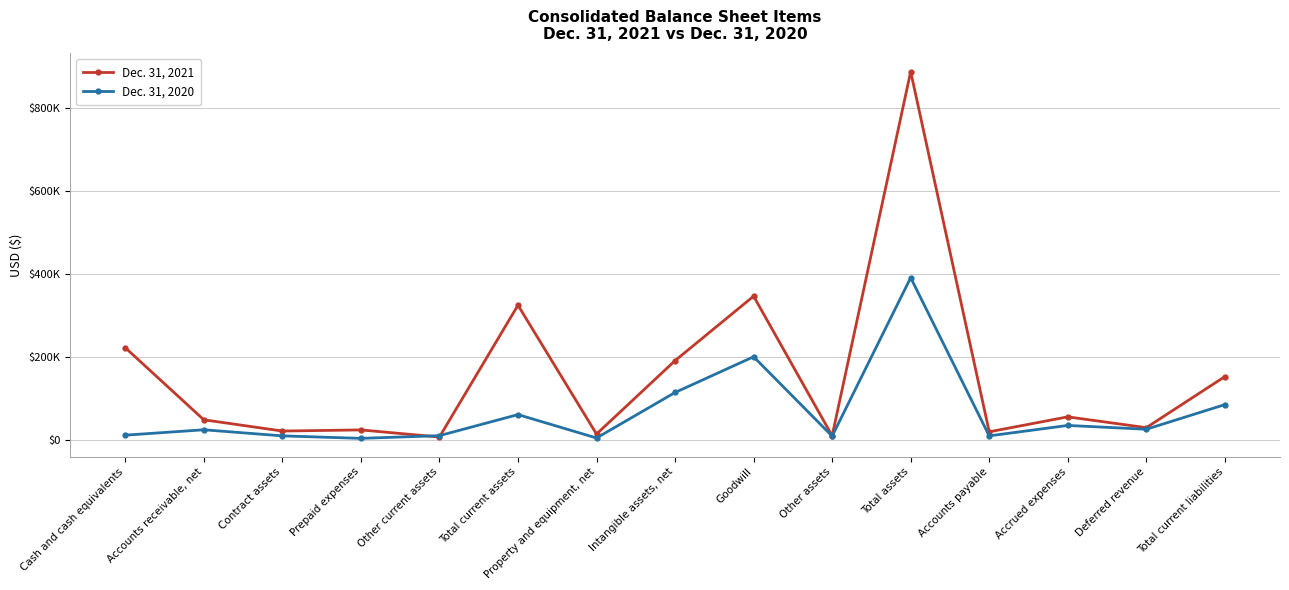

Between Accounts receivable, net and Intangible assets, net, which is larger?

Intangible assets, net